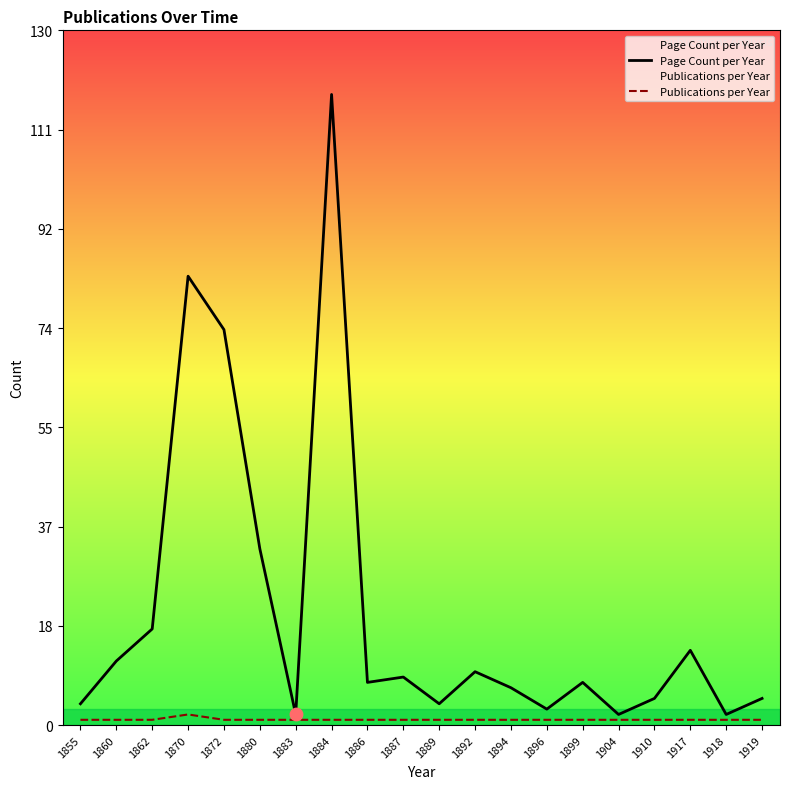

Is the value of Page Count per Year at 1862 greater than the value of Publications per Year at 1896?

Yes